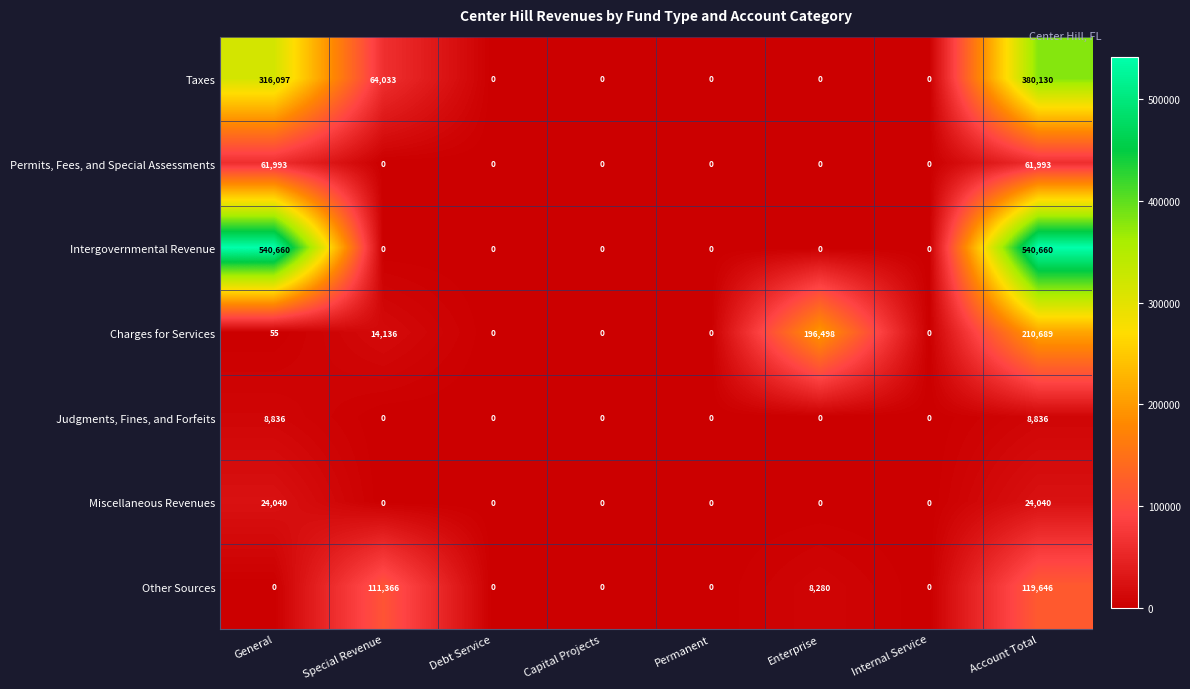

What is the difference between the second highest and second lowest values in the Intergovernmental Revenue series?

540660